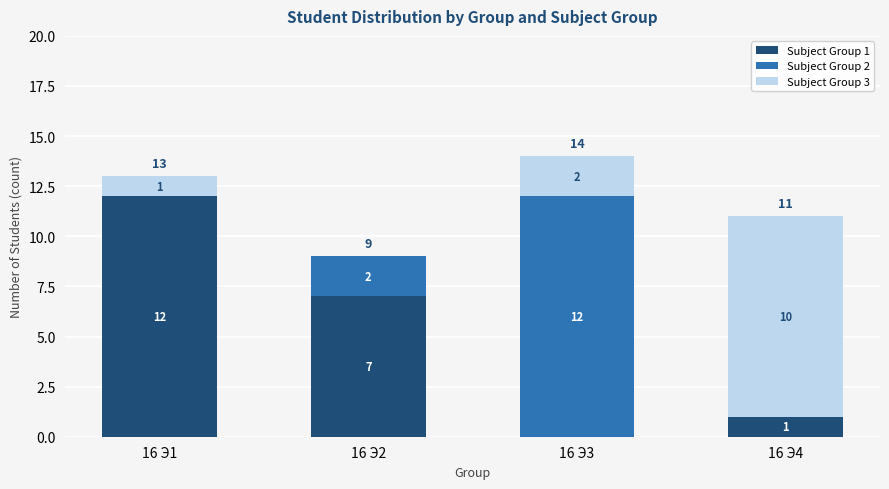

What is the total value across all series at 16 Э2?

9